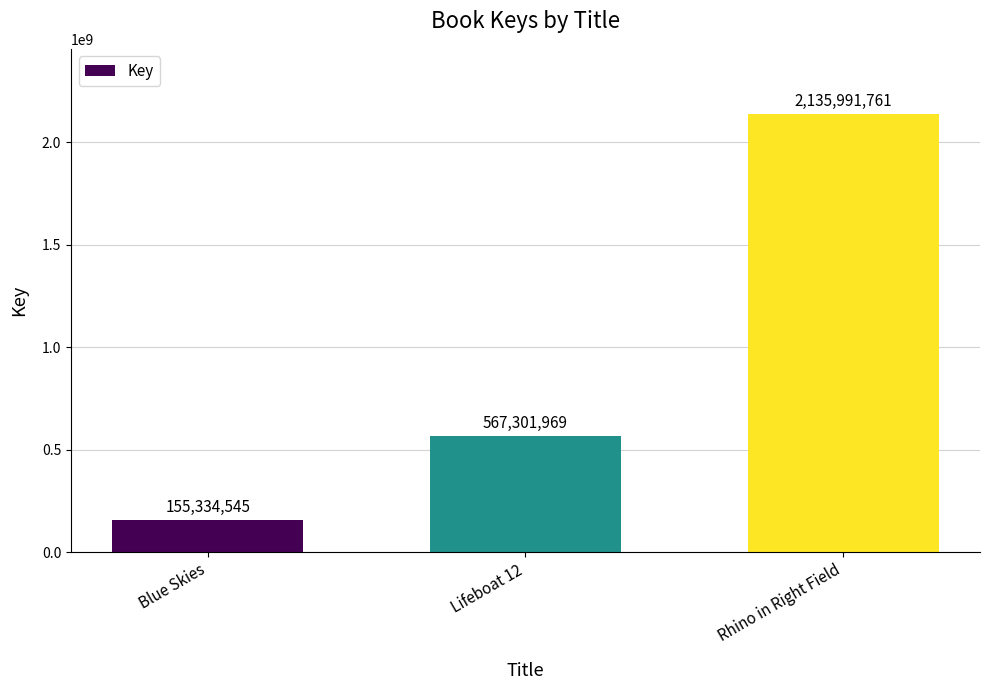

How many categories are shown in the chart?

3